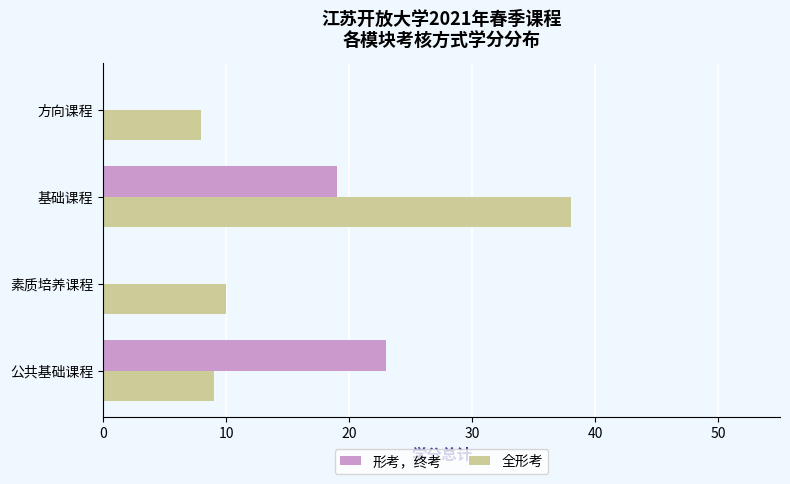

At which label is 形考，终考 closest to 11?

基础课程